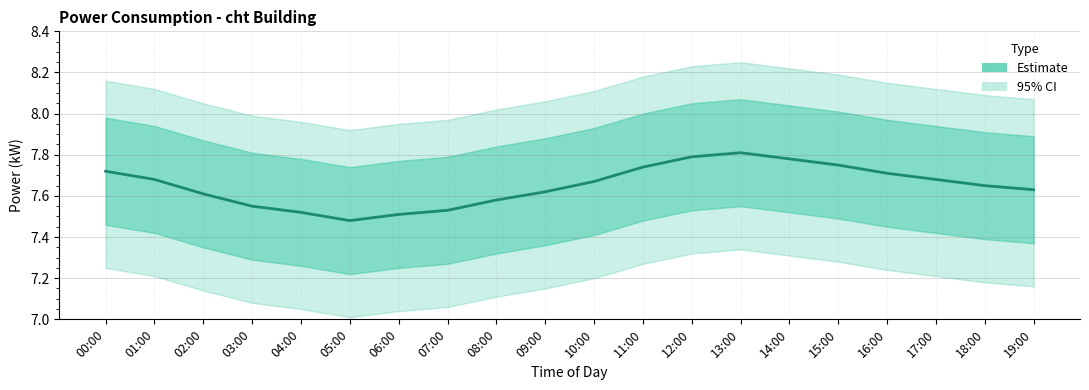

Count the number of categories in the chart.

20